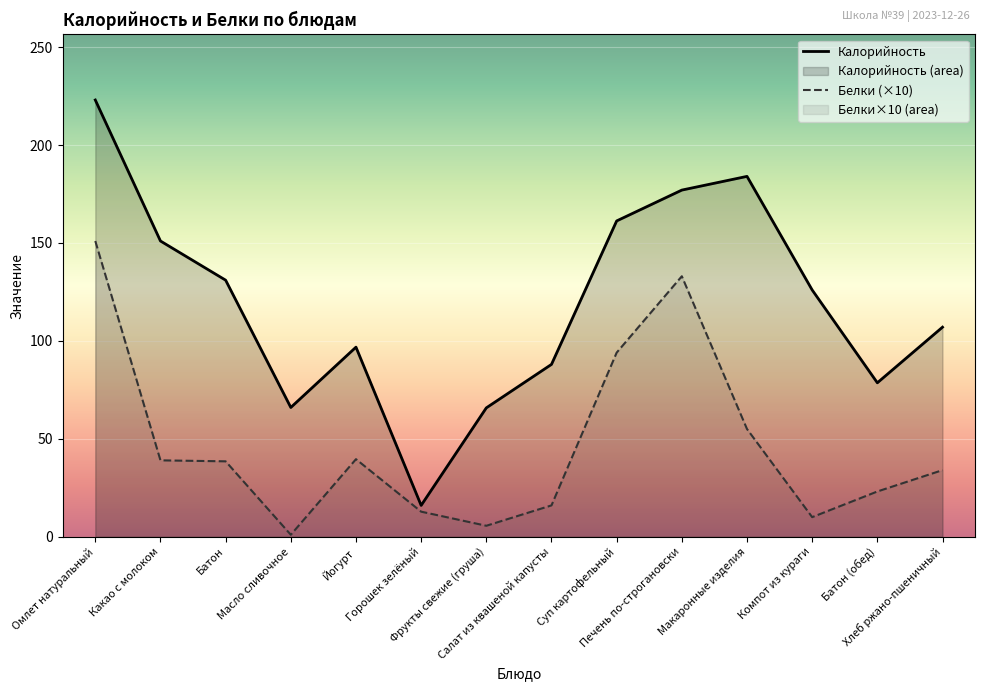

What position from the left is Омлет натуральный?

1